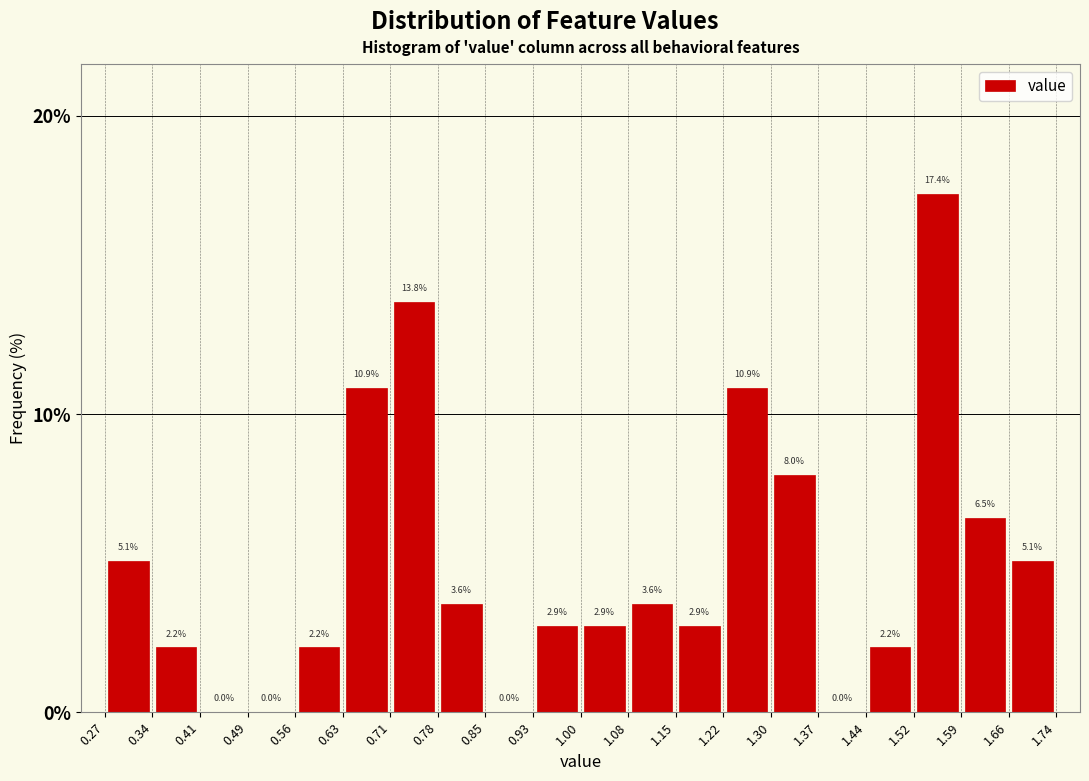

How tall is the bar that spans 1.22 to 1.30 on the x-axis?

10.9